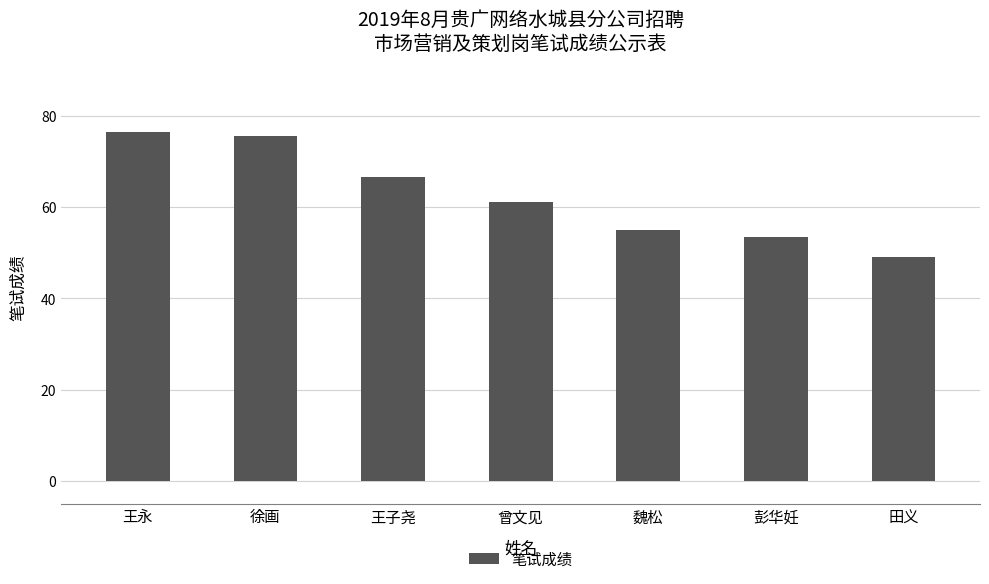

What value does the data have at 曾文见?

61.0